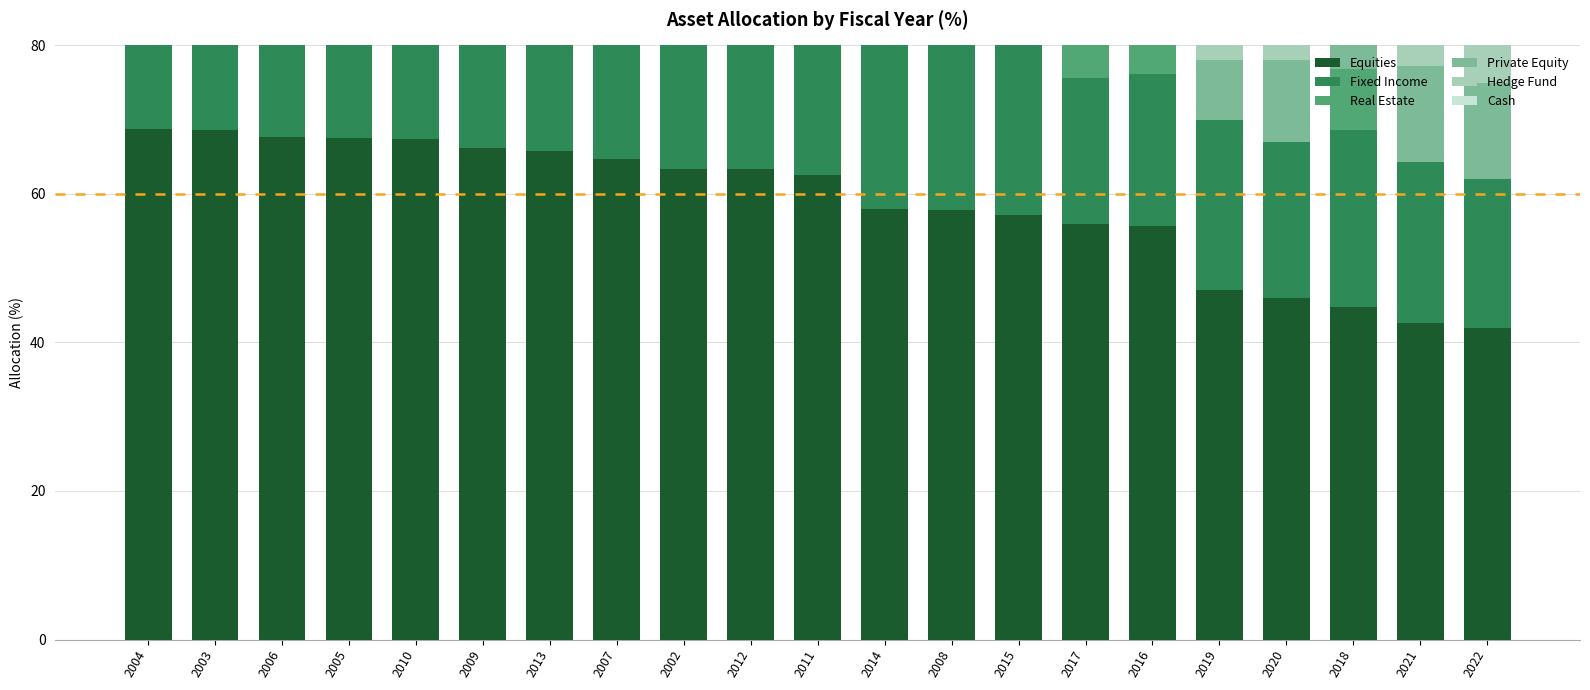

What is the label of the 13th bar from the left?

2008